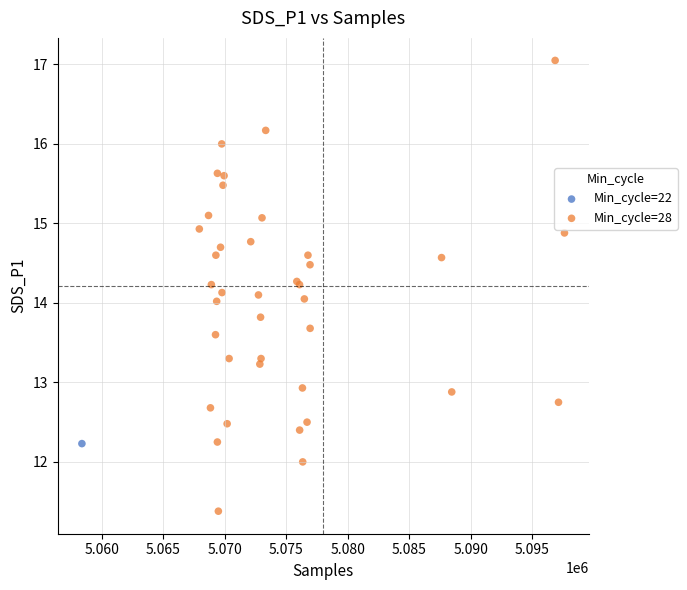

What are all the series names shown in the legend?

Min_cycle=22, Min_cycle=28